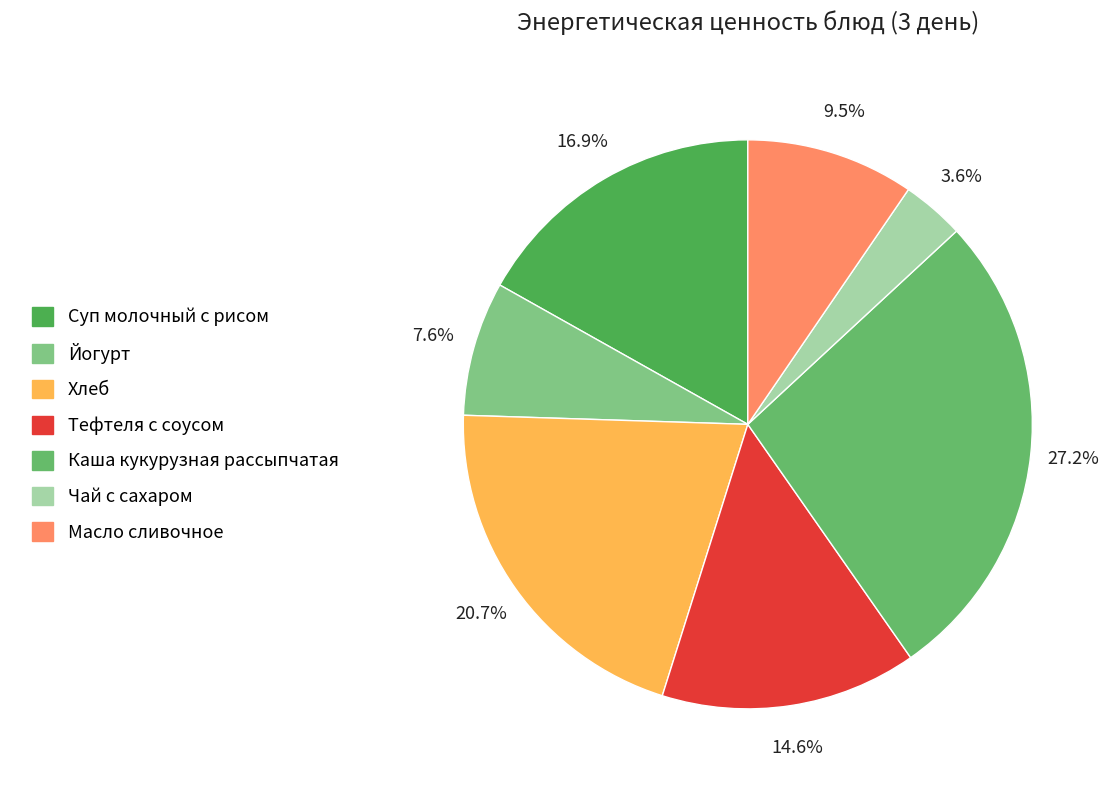

To the nearest percent, what is the combined percentage of Масло сливочное and Йогурт?

17%